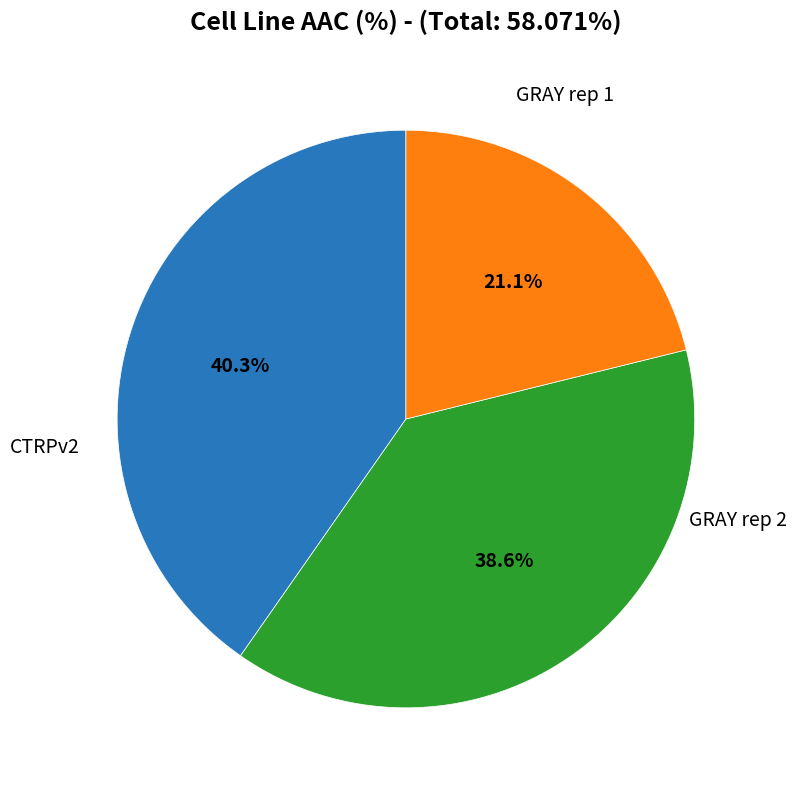

Is there any slice that represents more than half of the pie?

No